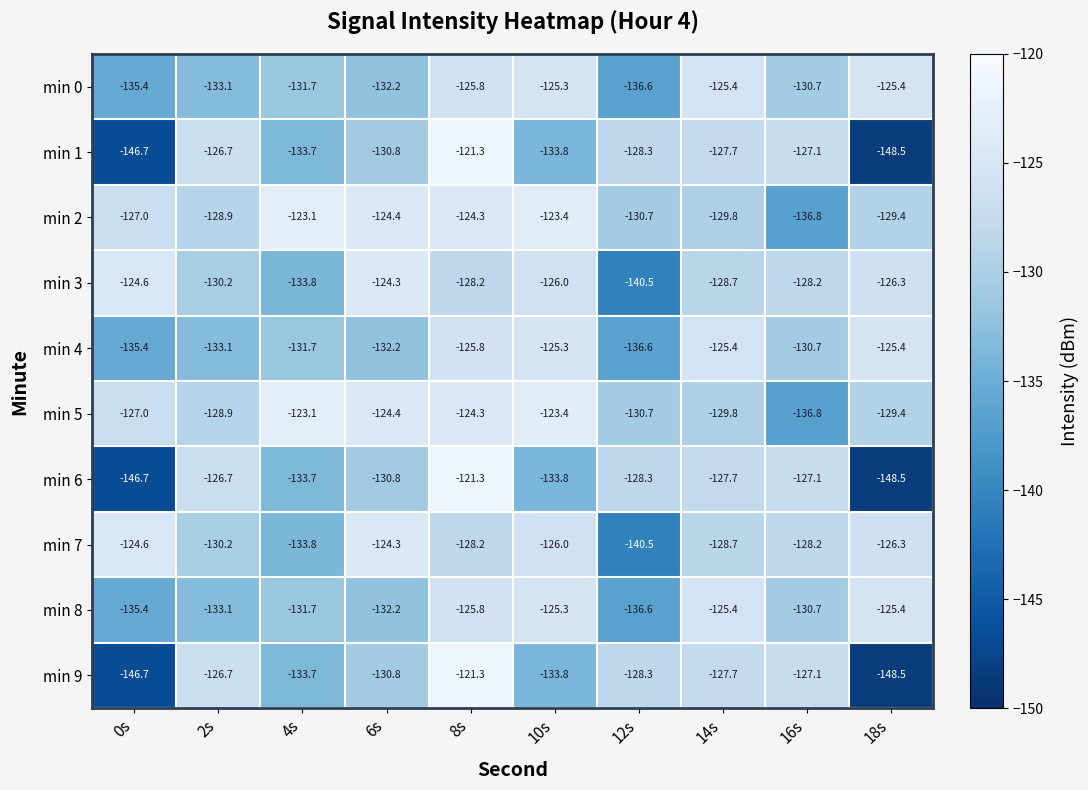

At how many categories does at least one series exceed -145?

10